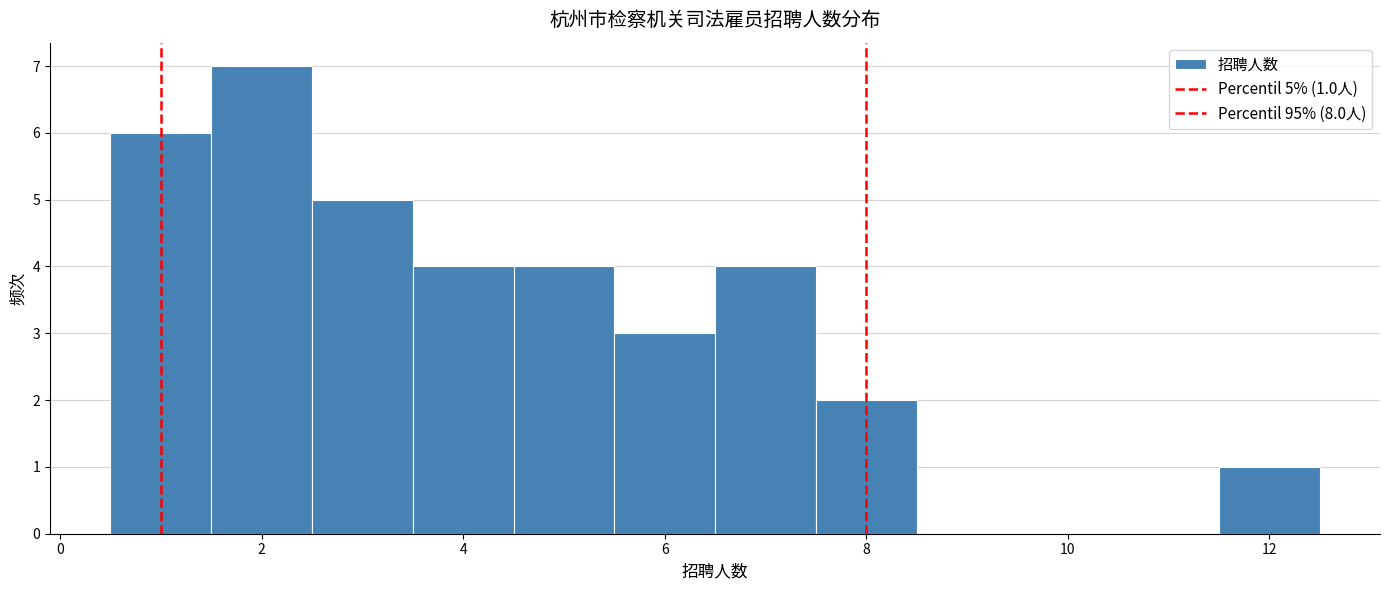

Which range on the x-axis has the tallest bar?

1.5 to 2.5